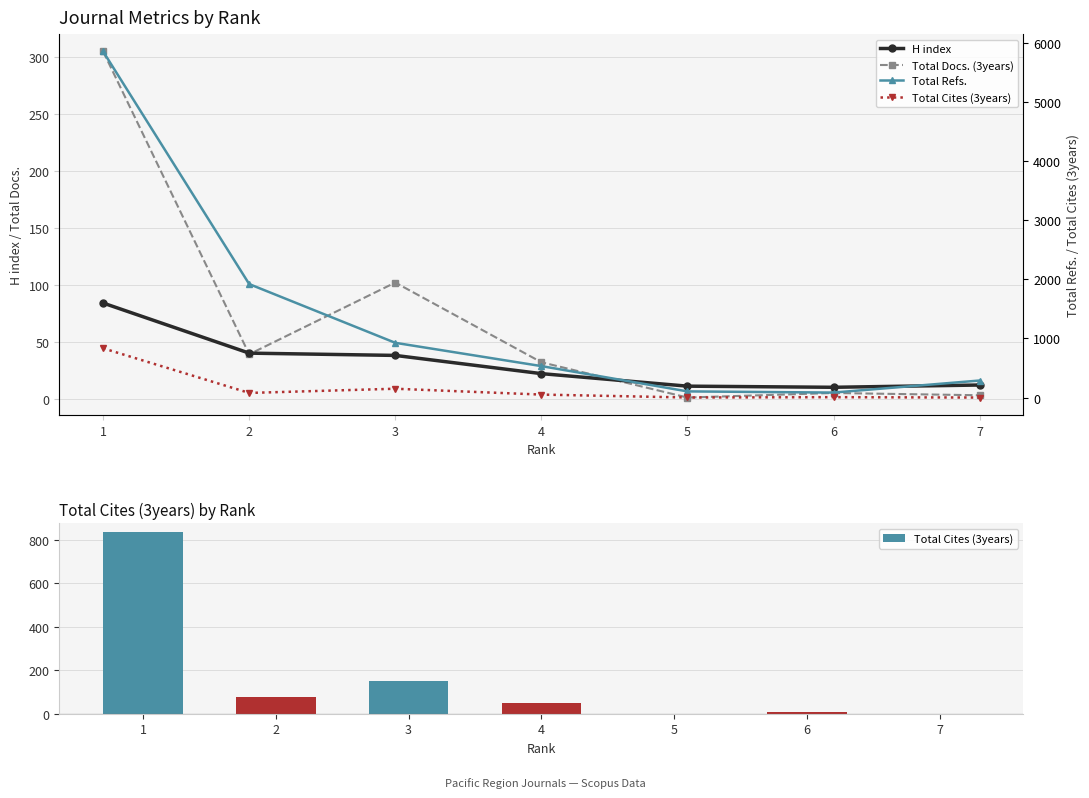

List the series in order of their peak value, lowest first.

H index, Total Docs. (3years), Total Cites (3years), Total Refs.